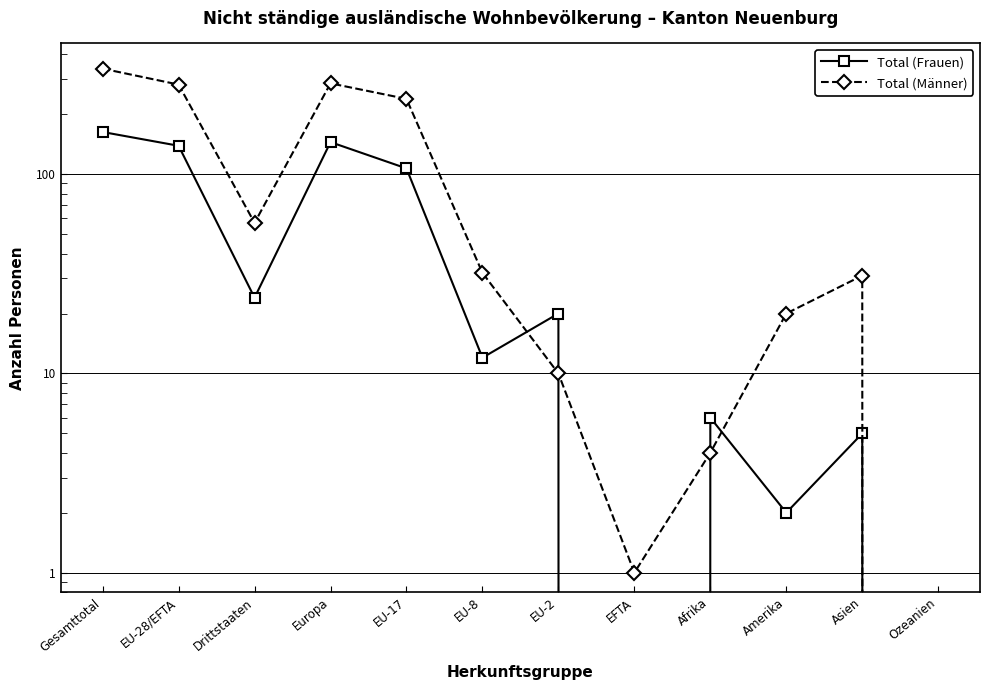

How many values in the Total (Männer) series are below 32?

6